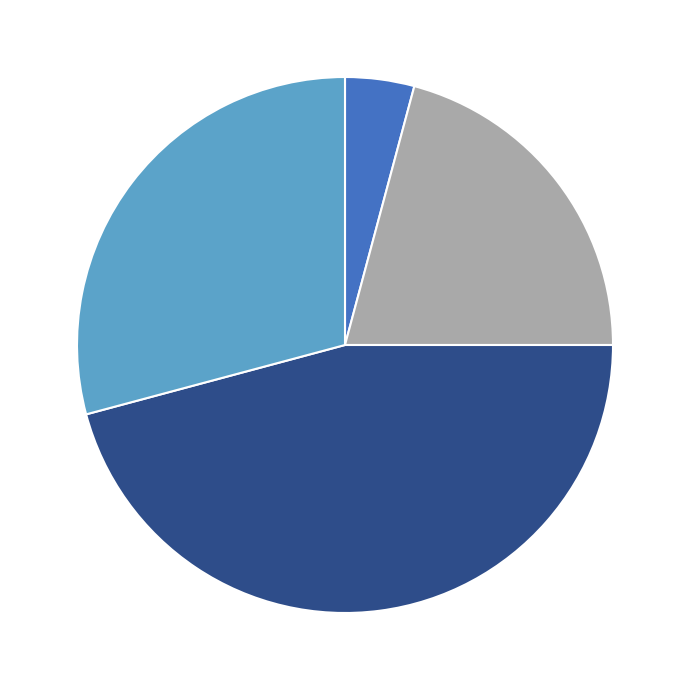

Is there a majority slice in this chart?

No